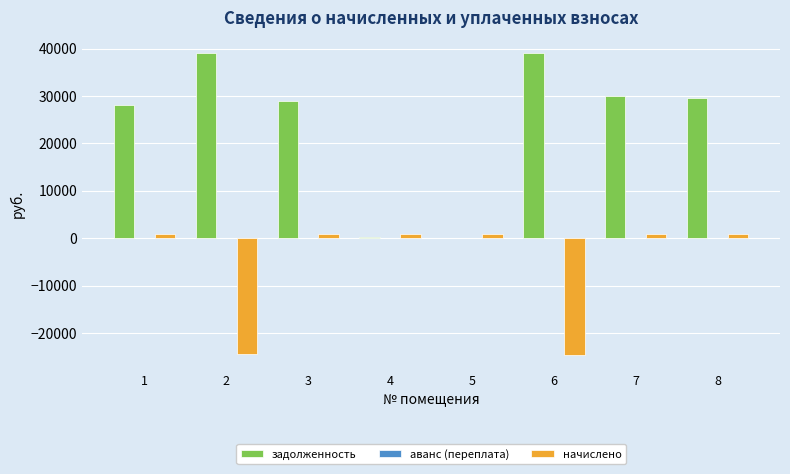

What is the difference between the начислено values at 4 and 7?

37.9